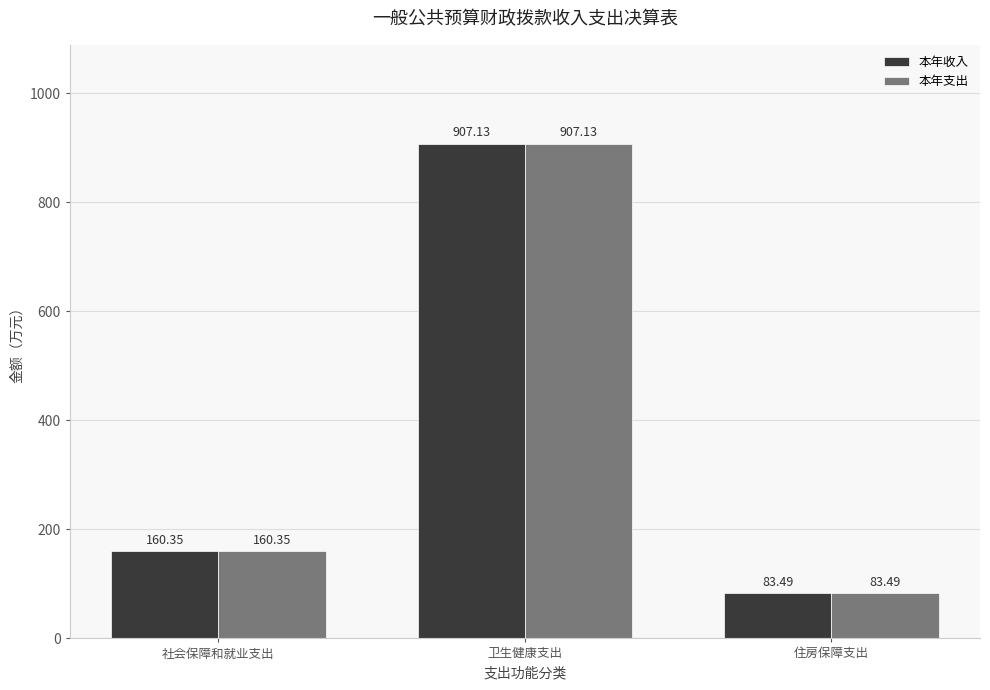

What is the difference between the 本年收入 values at 社会保障和就业支出 and 住房保障支出?

76.9